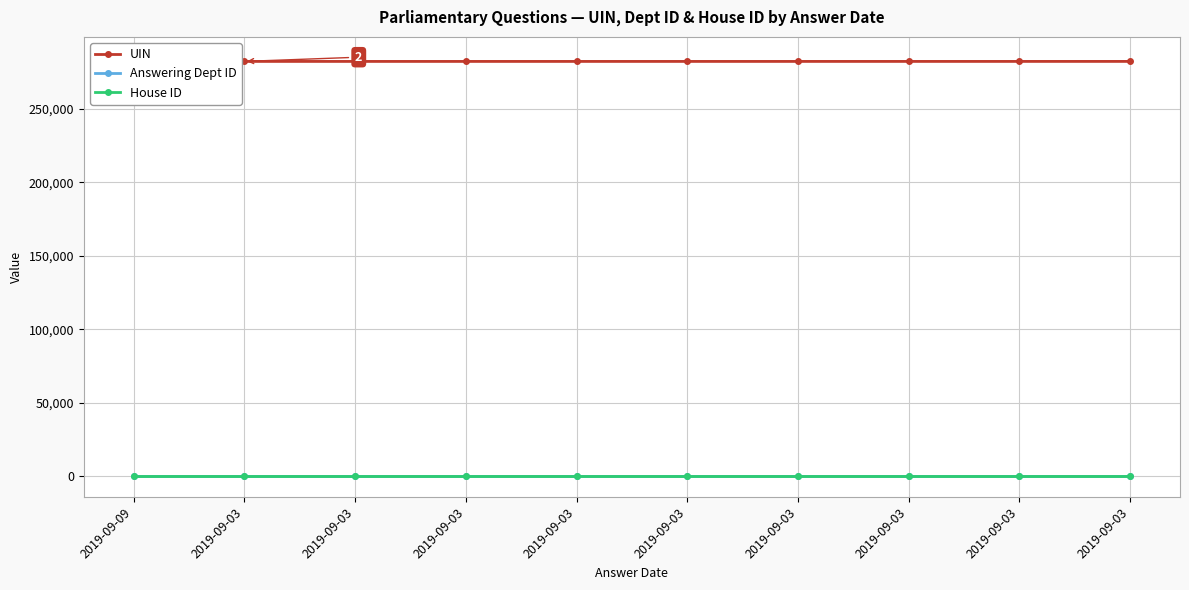

True or false: UIN has a value of 282473 at 2019-09-03.

True